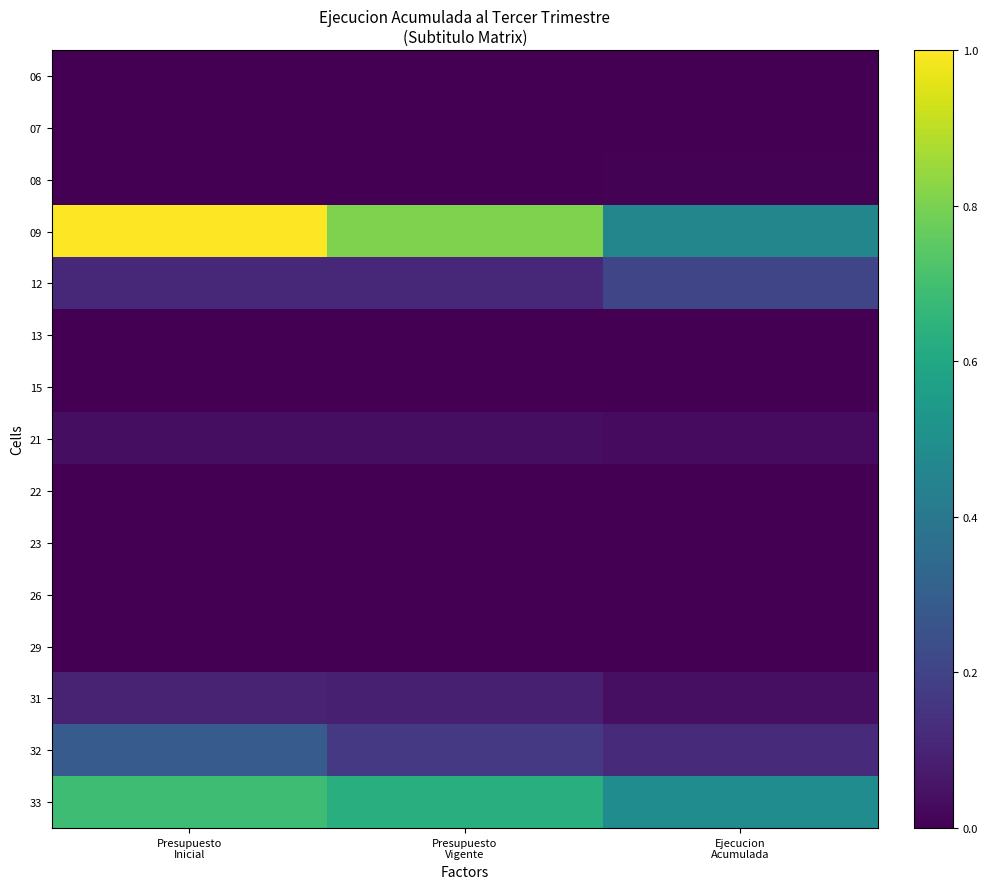

What is the total value across all series at Ejecucion
Acumulada?

1.4